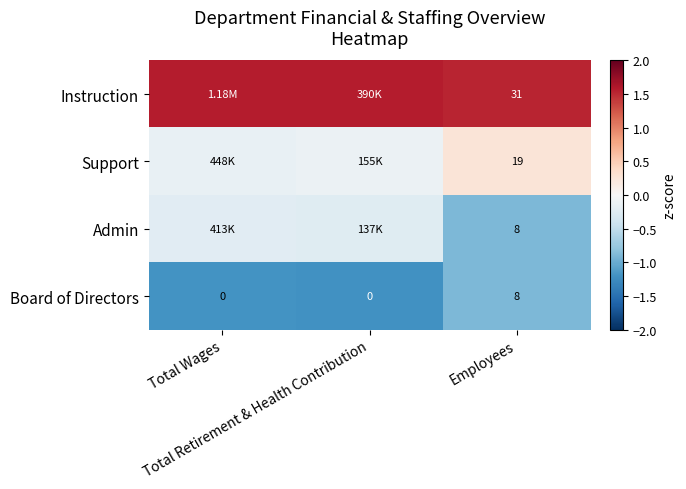

What is the minimum value for Admin?

-0.9